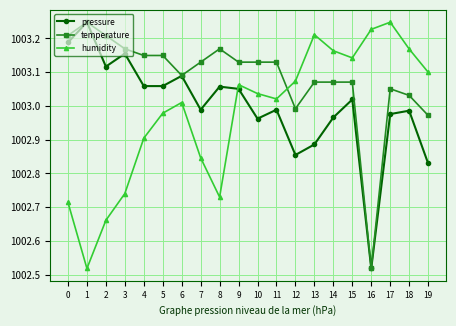

What is the total value across all series at 11?

3009.1